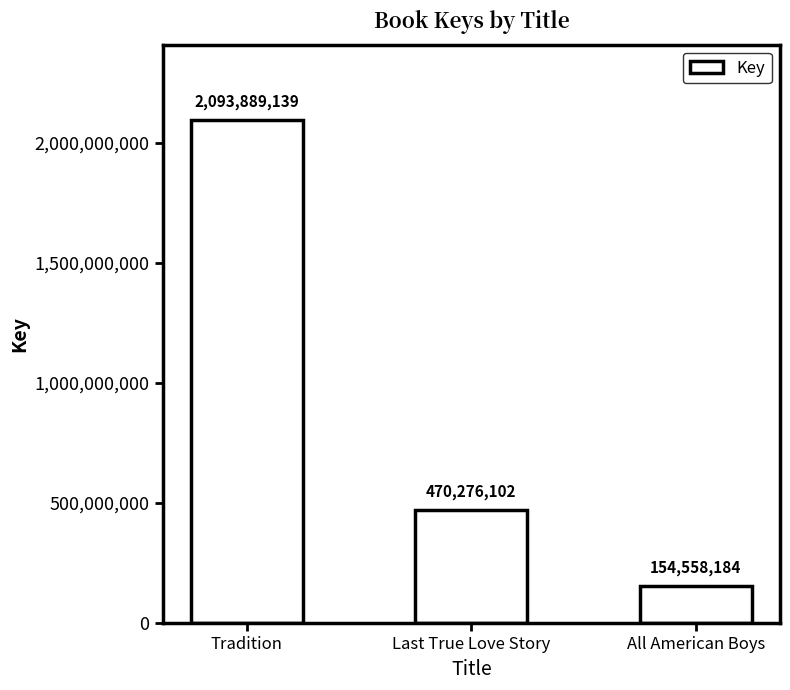

Reading left to right, extract all data points from this chart.

Tradition=2093889139	Last True Love Story=470276102	All American Boys=154558184